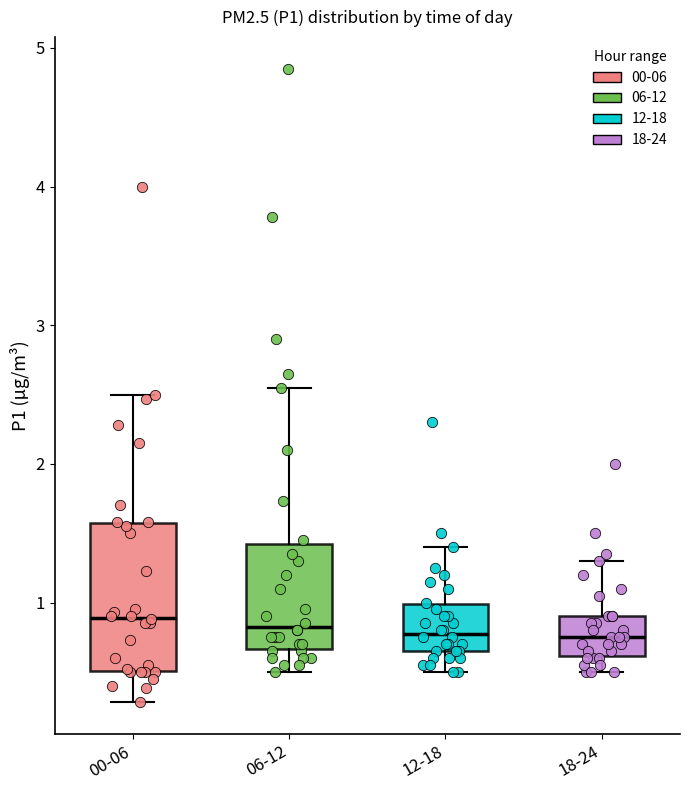

Reading left to right, read every box against the y-axis: the position of its median line, the range the box covers, and the ends of its whiskers. The values are not printed on the chart, so give them approximately, as read against the axis.

00-06: median 0.9, box 0.5 to 1.6, whiskers 0.3 to 2.5
06-12: median 0.8, box 0.7 to 1.4, whiskers 0.5 to 2.6
12-18: median 0.8, box 0.7 to 1.0, whiskers 0.5 to 1.4
18-24: median 0.8, box 0.6 to 0.9, whiskers 0.5 to 1.3